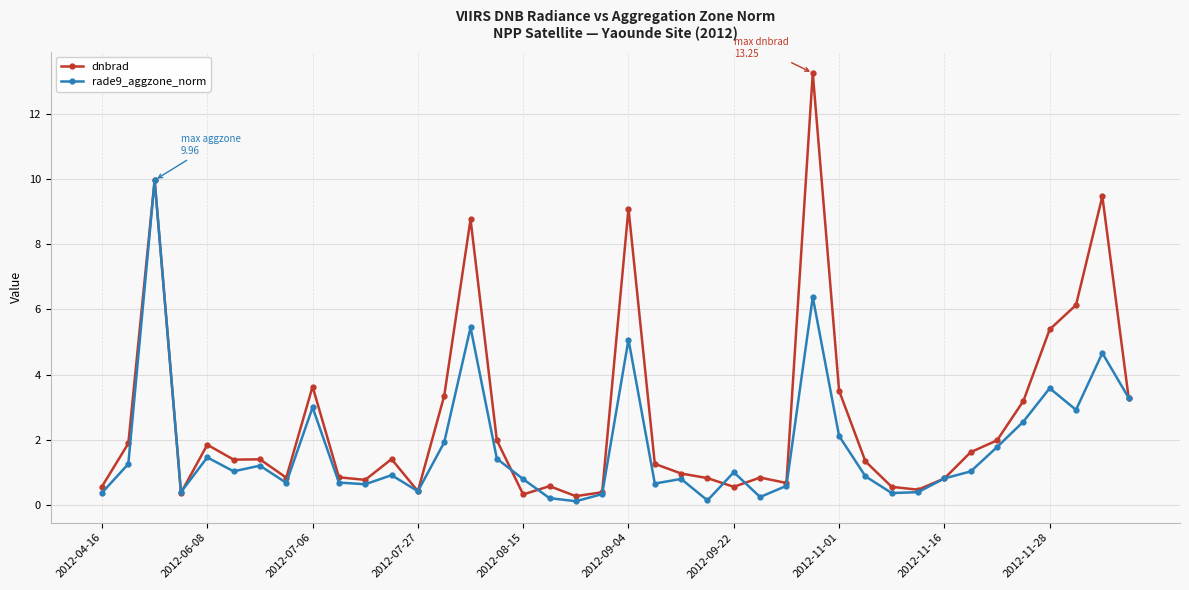

Which series has the largest total across all categories?

dnbrad